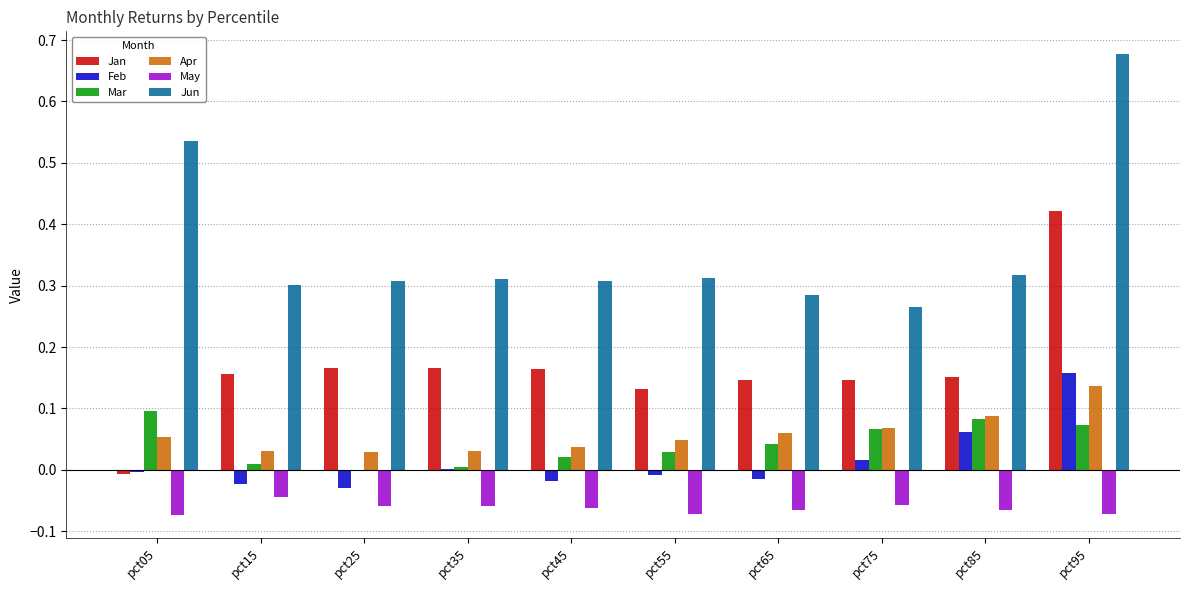

Between pct05 and pct55, which series saw the biggest shift?

Jun